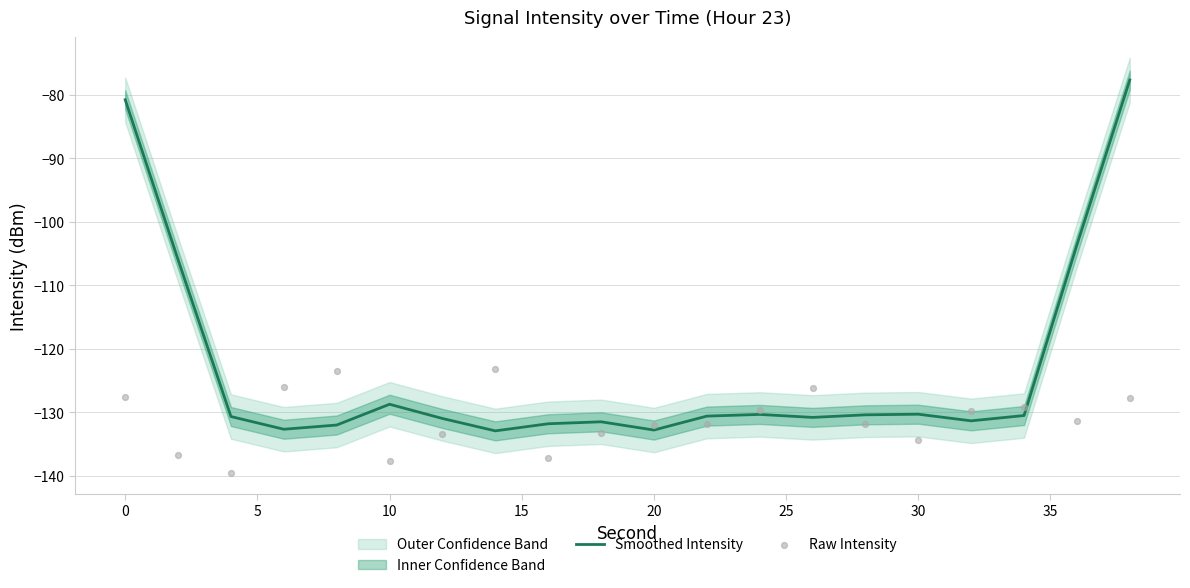

Which series reaches the minimum Y coordinate?

Raw Intensity